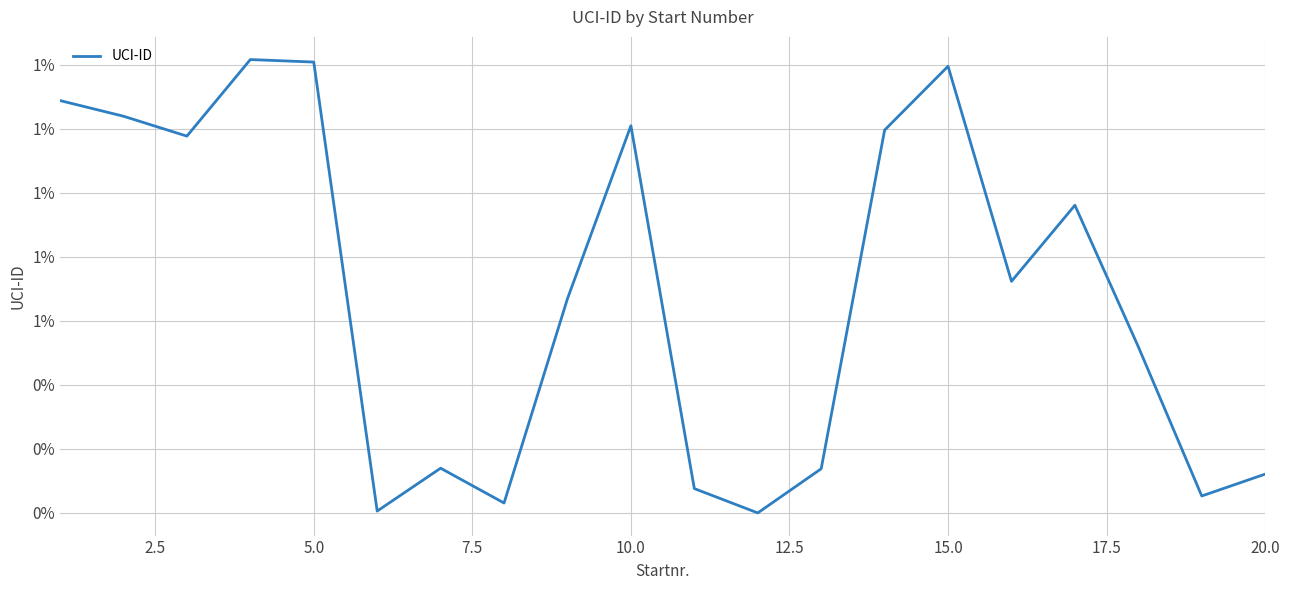

Does the chart display data point markers on the line(s)?

No